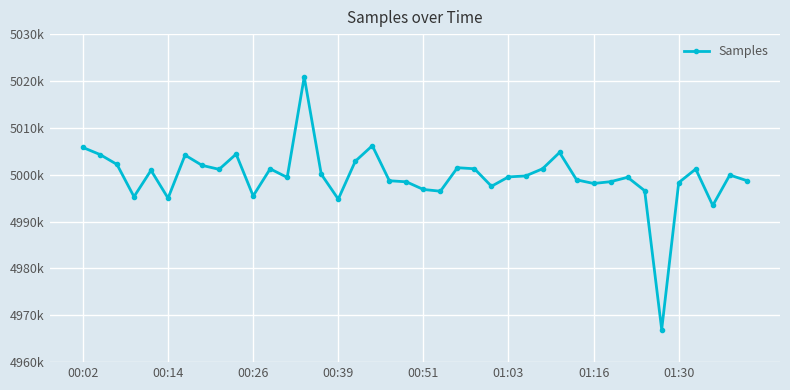

Which category has the highest value across all series?

13